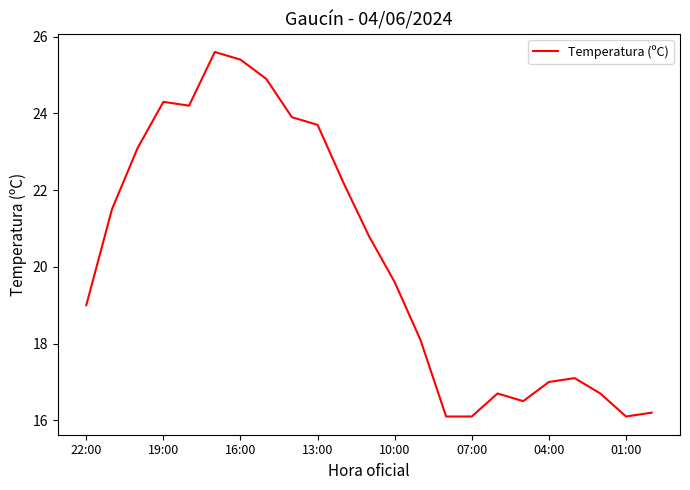

What is the difference between the maximum and minimum values?

9.5